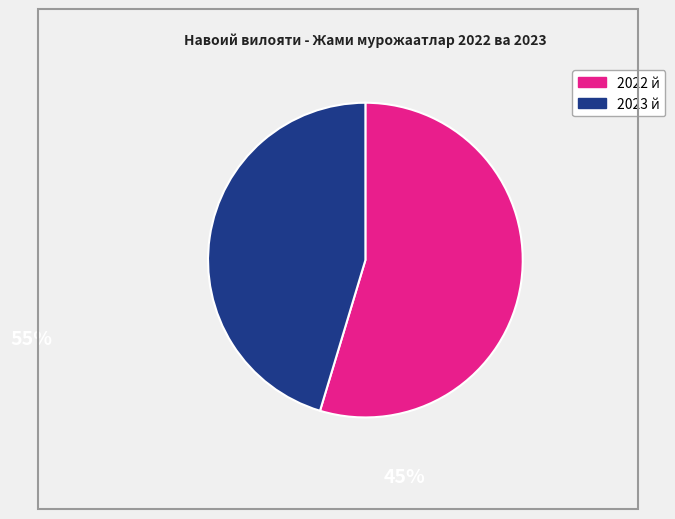

Is there any slice that represents more than half of the pie?

Yes